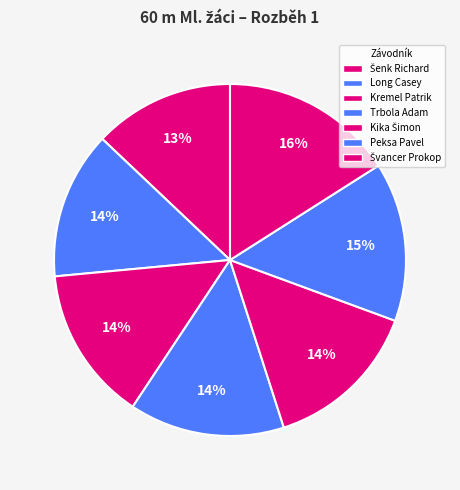

Is the sum of Long Casey and Kika Šimon greater than half?

No